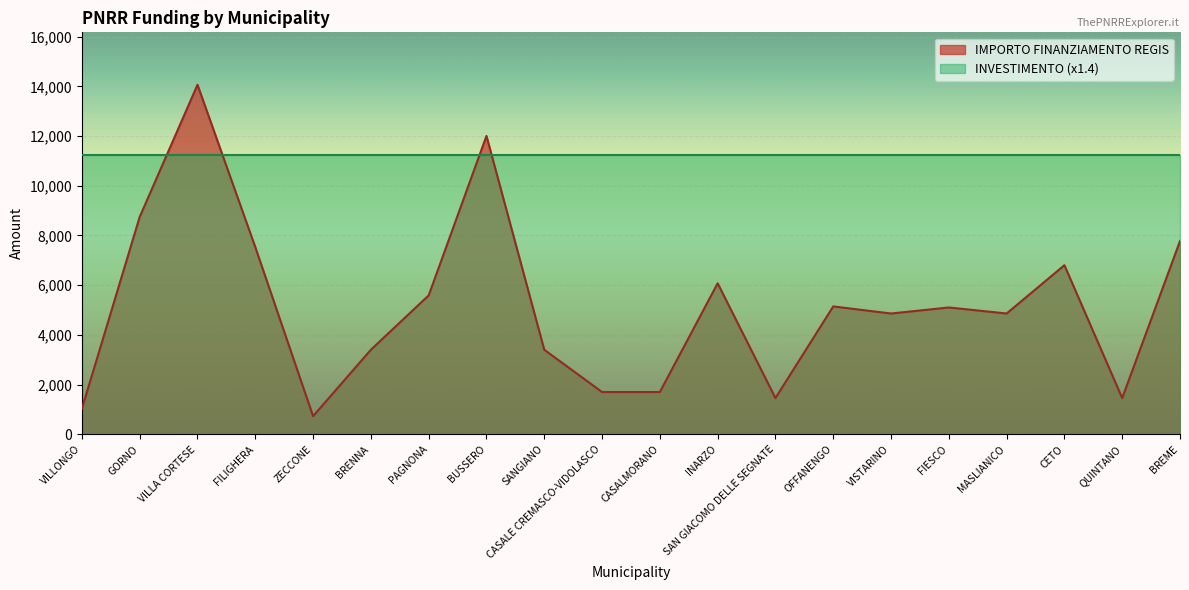

List the labels in order of value, largest first.

VILLA CORTESE, BUSSERO, GORNO, BREME, FILIGHERA, CETO, INARZO, PAGNONA, OFFANENGO, FIESCO, VISTARINO, MASLIANICO, BRENNA, SANGIANO, CASALE CREMASCO-VIDOLASCO, CASALMORANO, SAN GIACOMO DELLE SEGNATE, QUINTANO, VILLONGO, ZECCONE